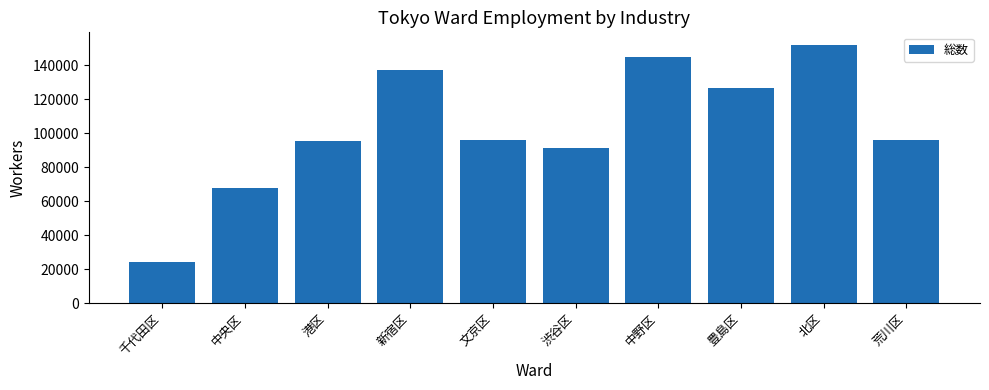

Which category has the lowest value across all series?

千代田区